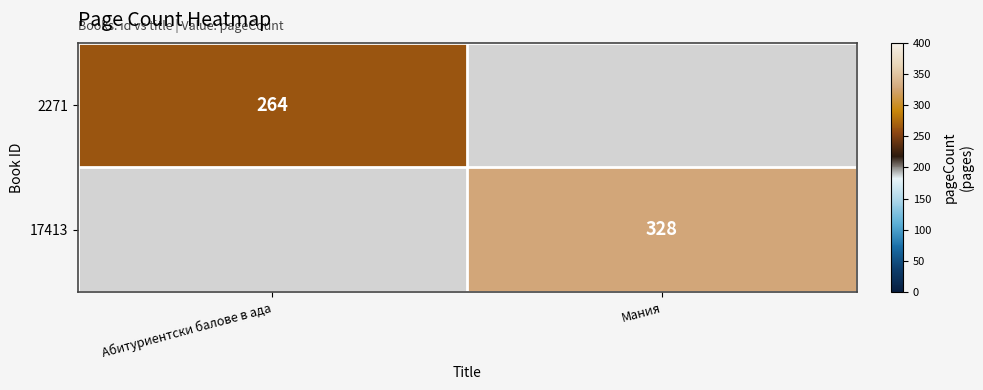

The value of 17413 at Мания is 328. True or false?

True